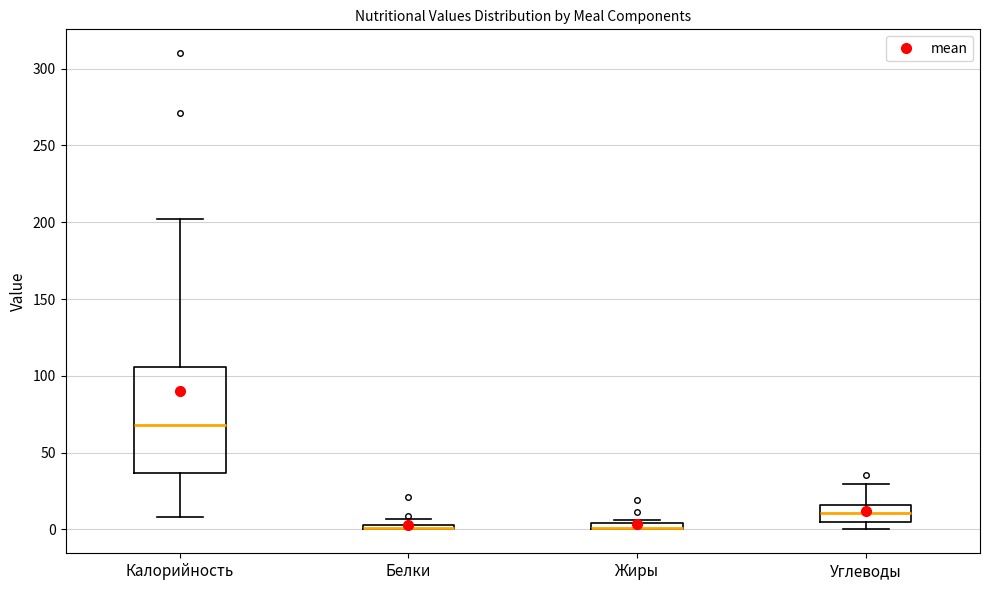

Where does the median line of the box for Калорийность sit on the y-axis? The values are not printed on the chart, so give them approximately, as read against the axis.

70